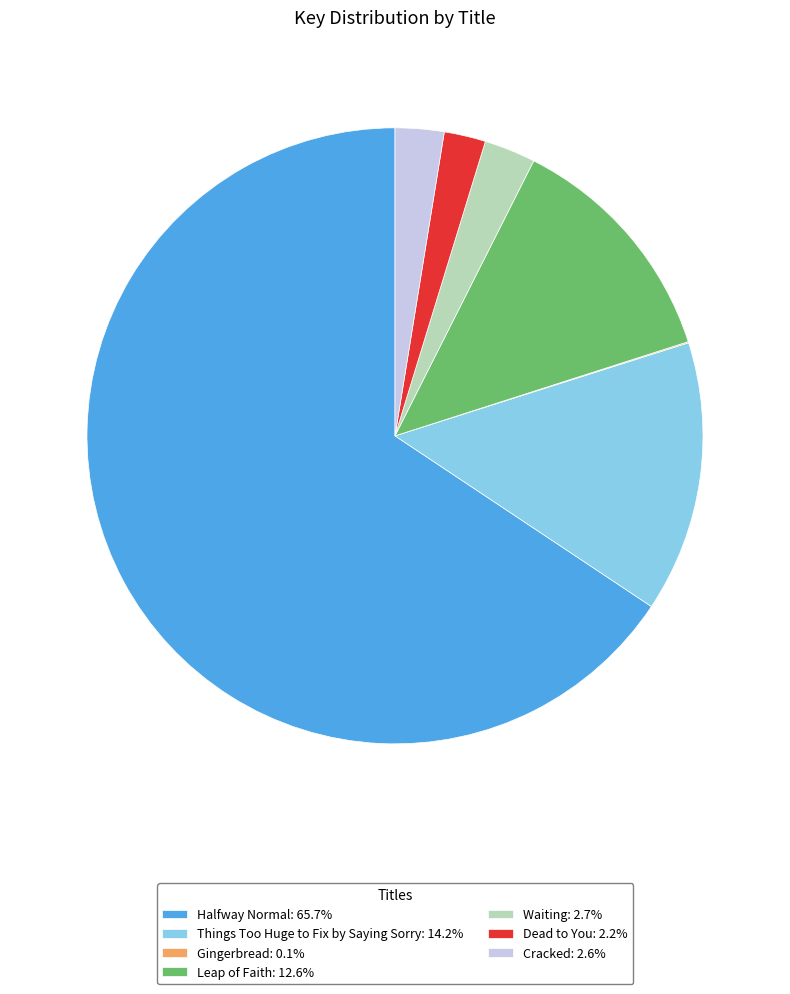

Is there any slice that represents more than half of the pie?

Yes